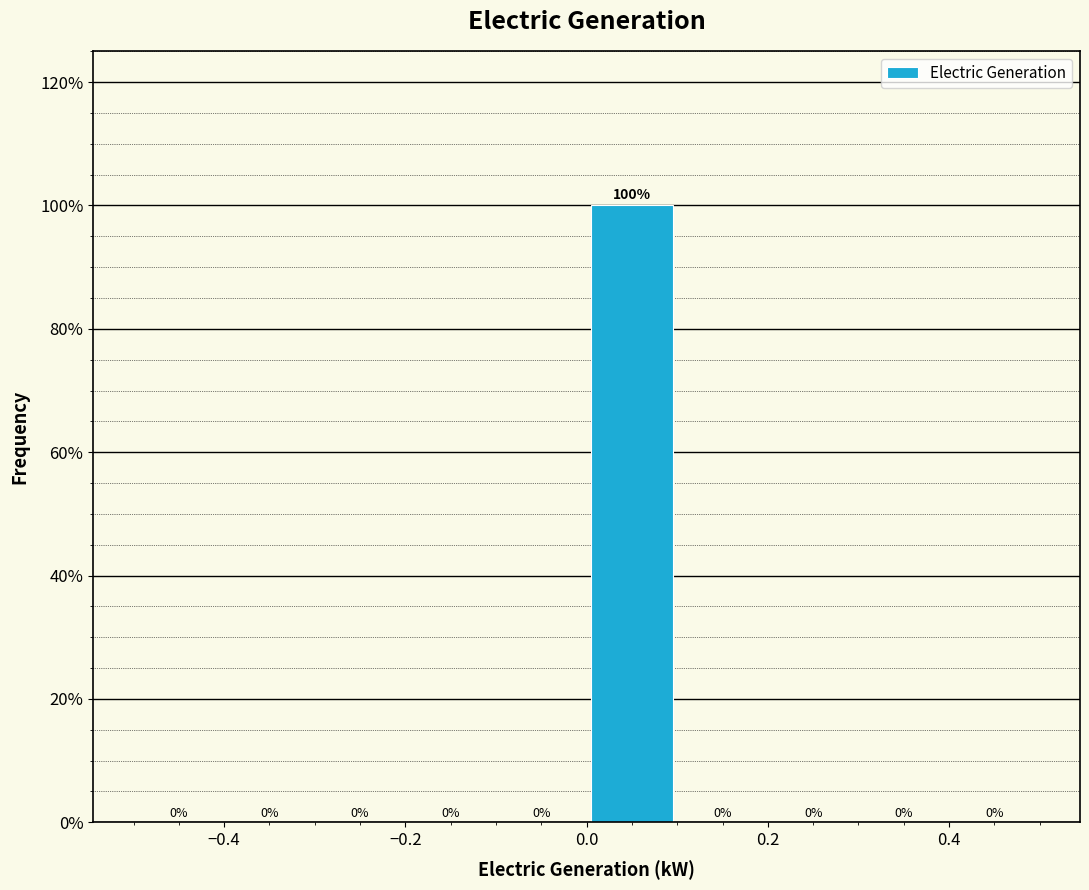

Which range on the x-axis has the tallest bar?

0.0 to 0.1